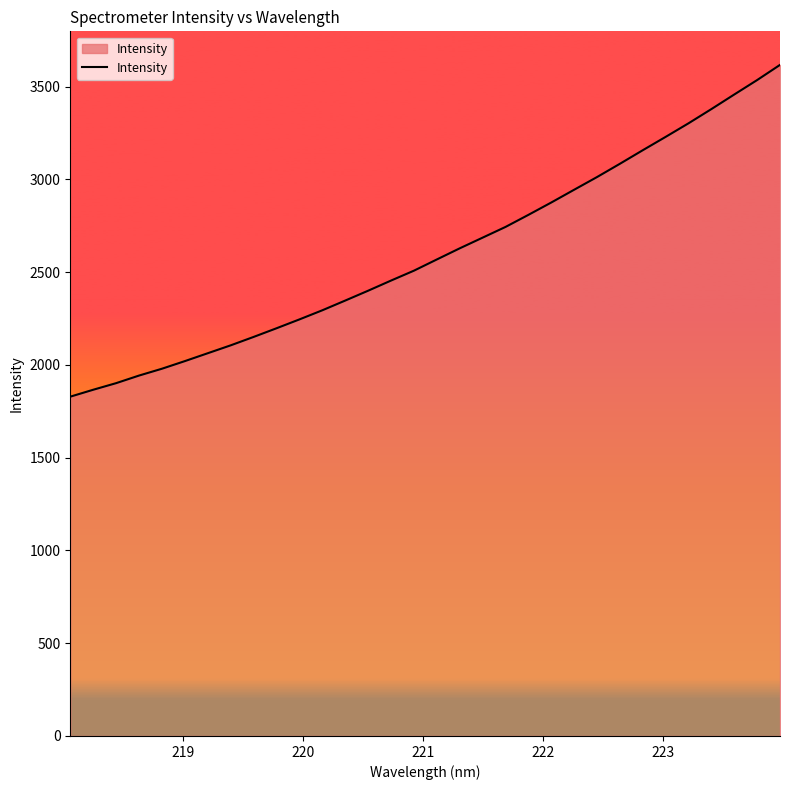

What is the maximum value shown in the chart?

3617.0